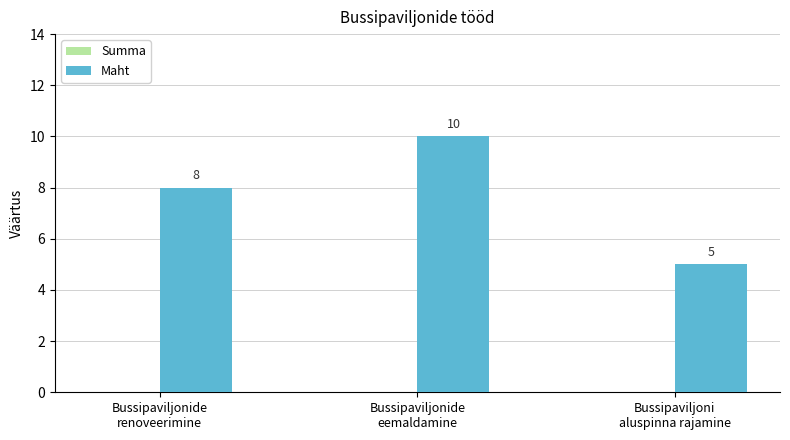

What is the smallest value displayed?

5